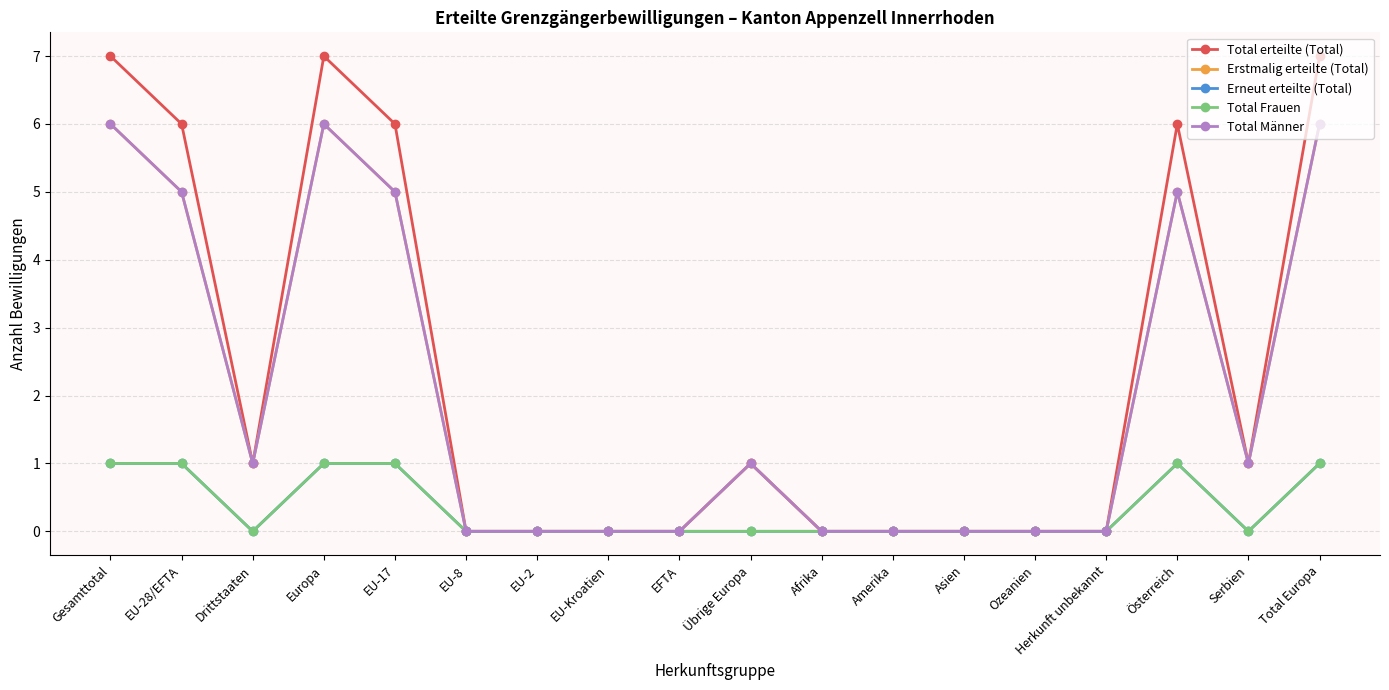

Where is the first local maximum for Total Männer?

Europa